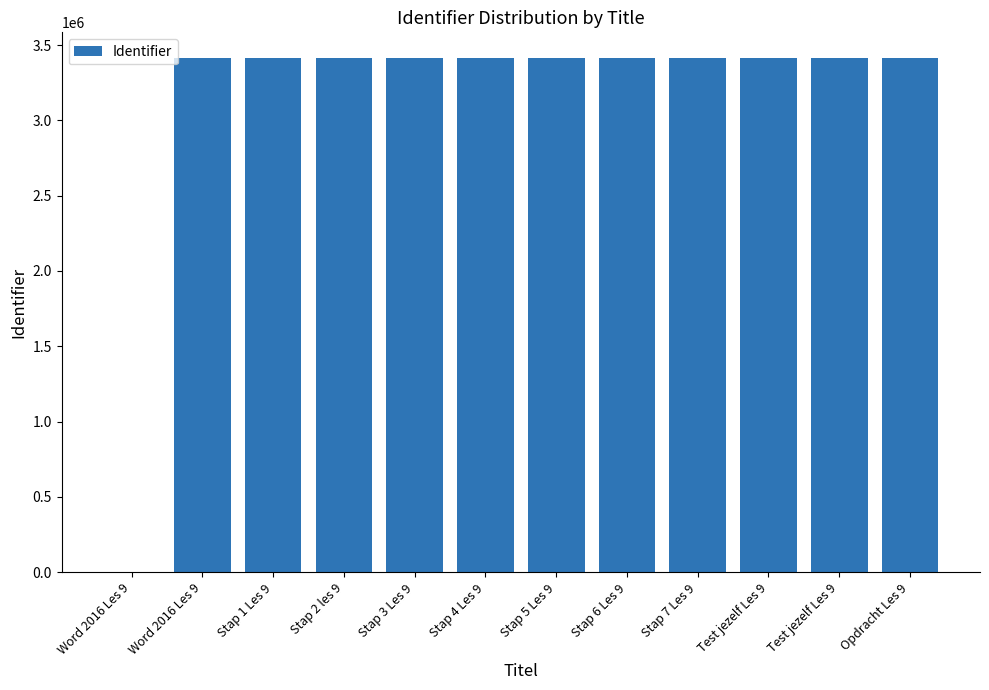

Where is the data nearest to the value 1706859?

Word 2016 Les 9